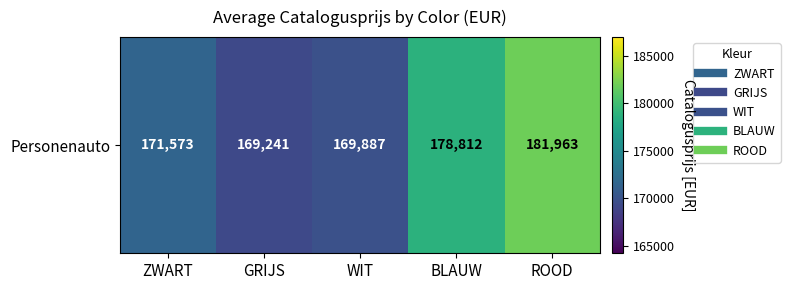

How many categories are shown in the chart?

5